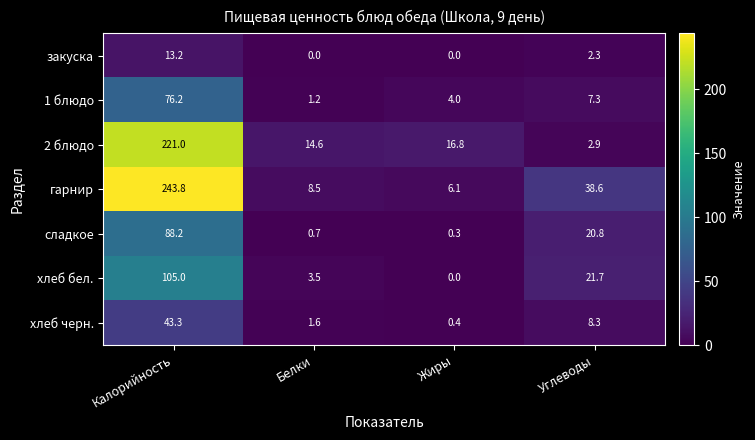

What is the difference between the highest and lowest values at Калорийность?

230.6